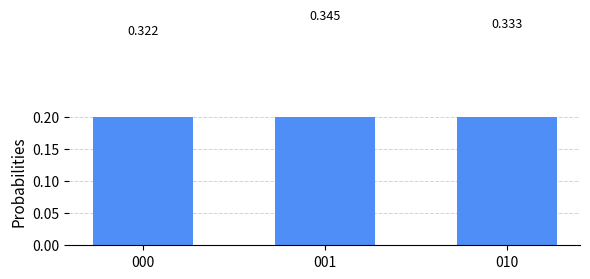

At which category does the chart reach its minimum across all series?

000